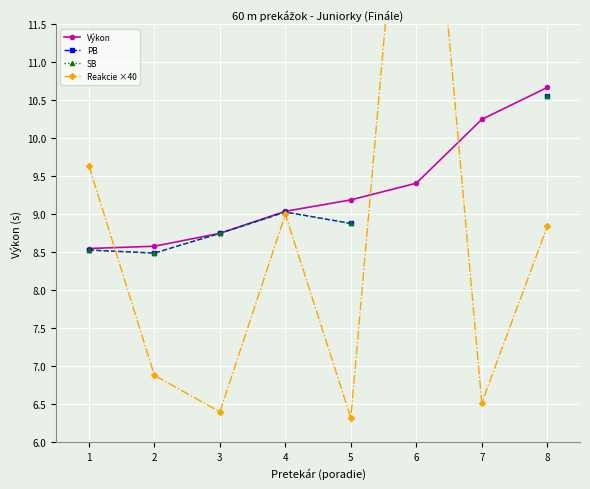

How many intersections are there between PB and Reakcie ×40?

1